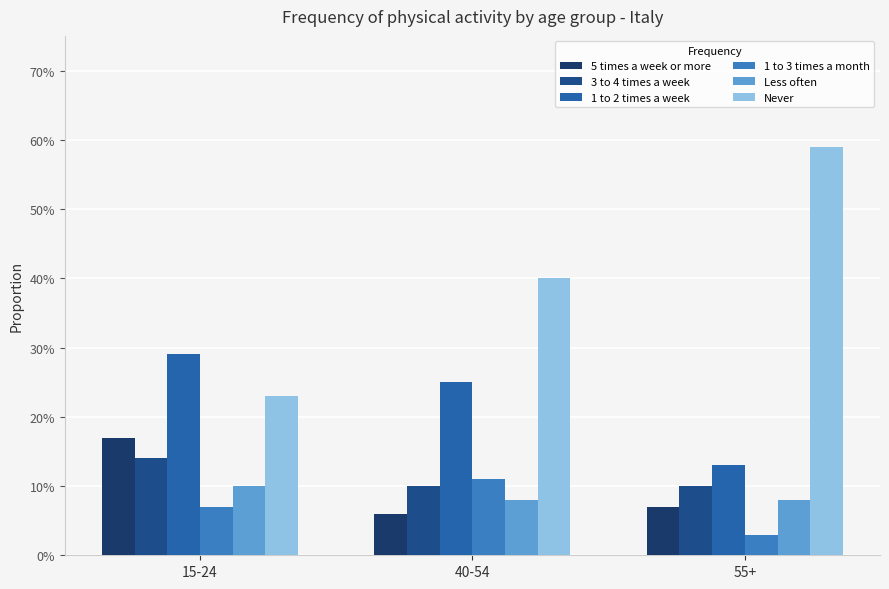

What is the spread (max minus min) of values at 55+?

0.6